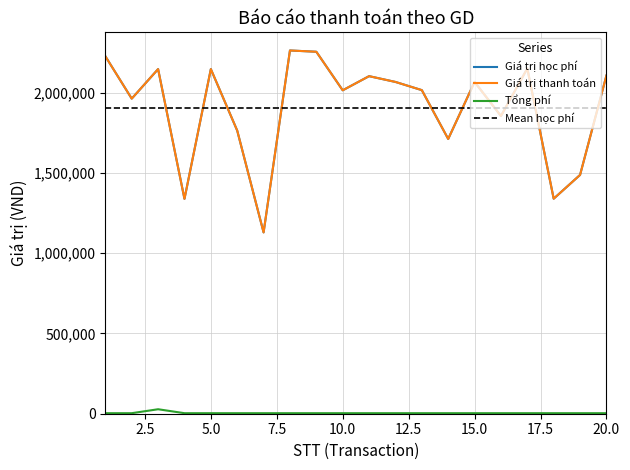

Is it true that Tổng phí equals 3300 at 20.0?

True